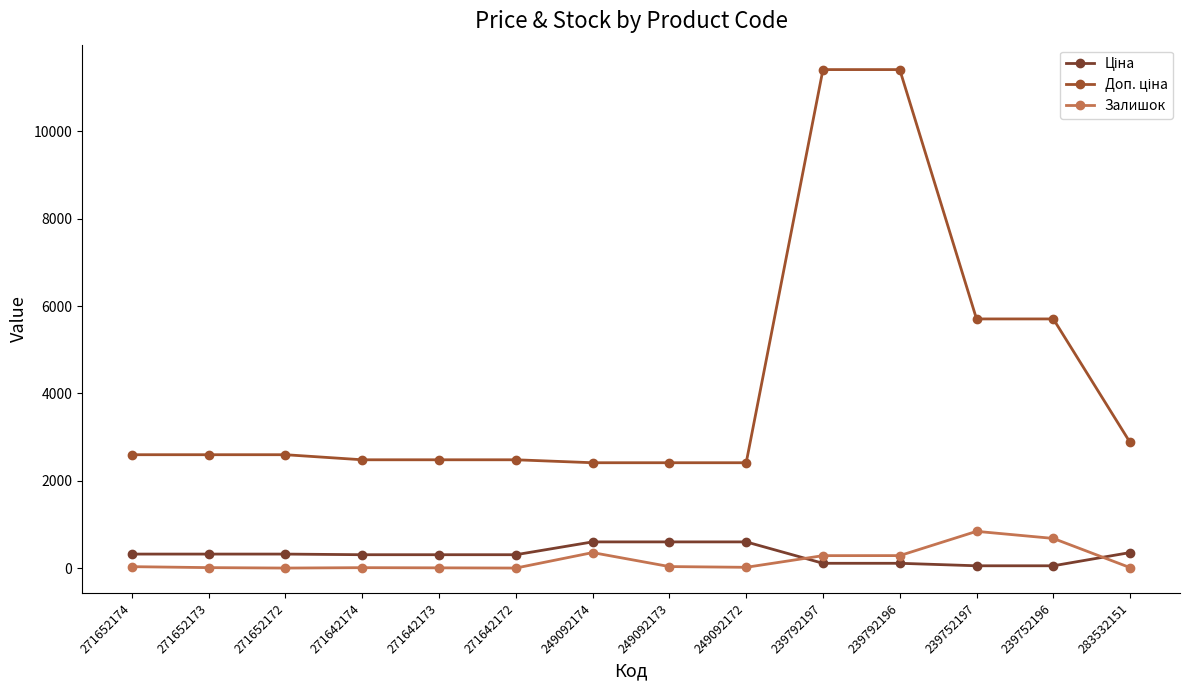

What is the difference between the second highest and second lowest values in the Залишок series?

678.0